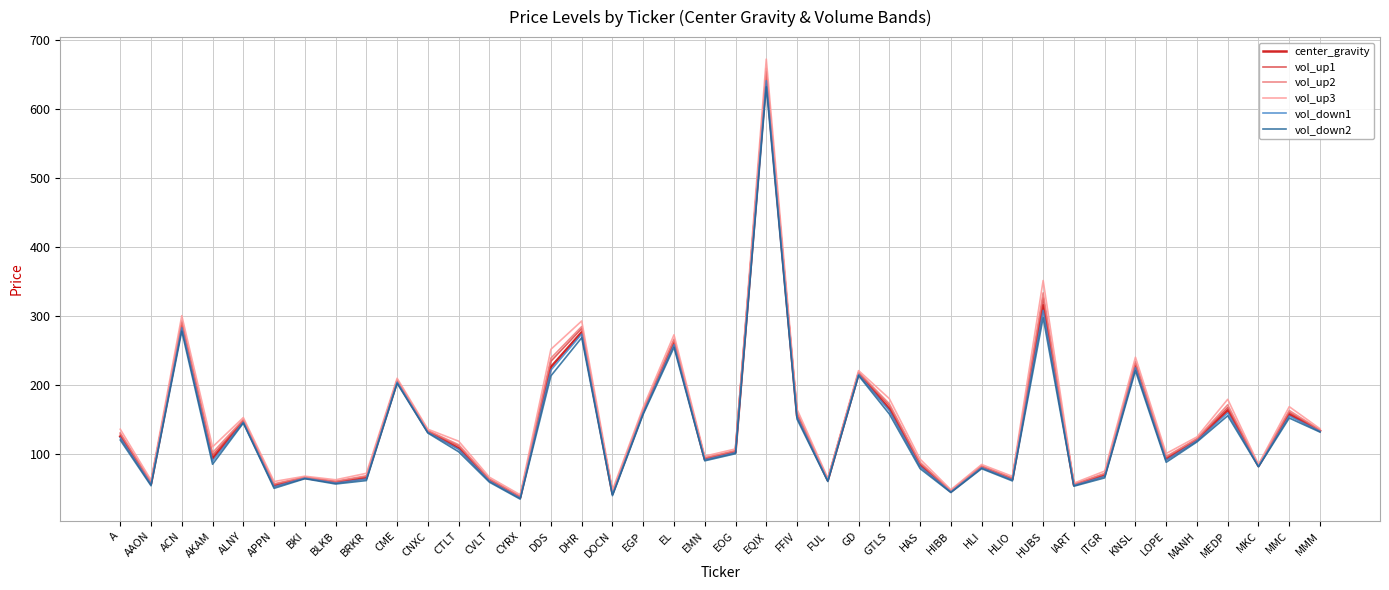

Is the value of vol_down2 at HLI greater than the value of center_gravity at ACN?

No